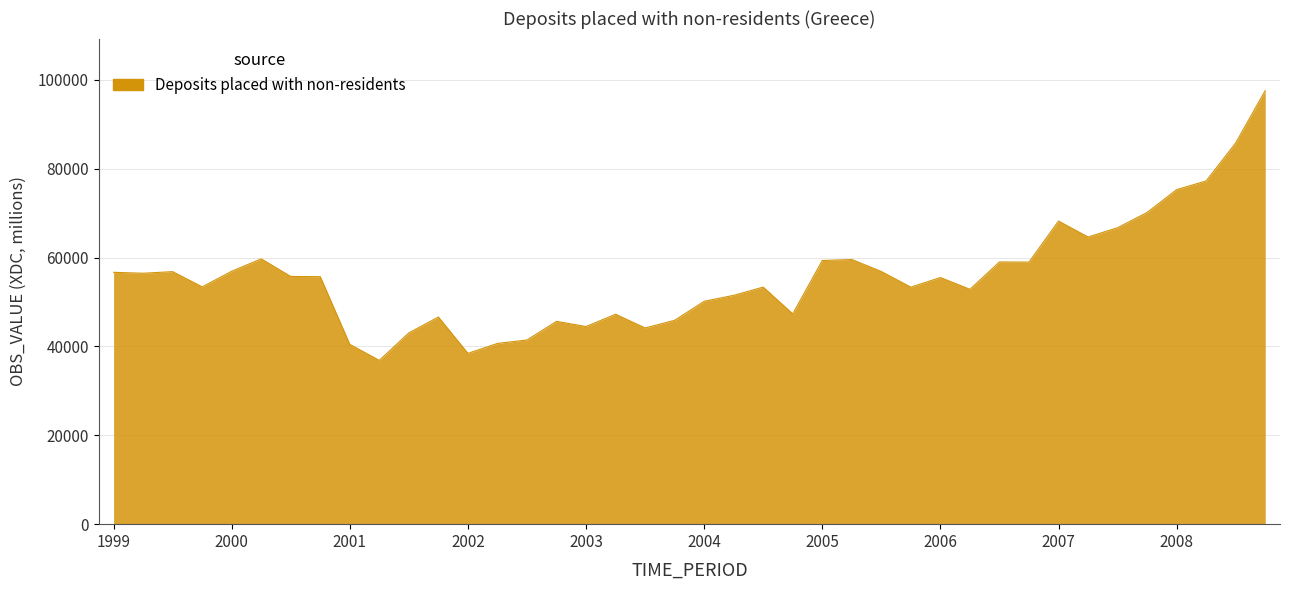

What is the smallest value displayed?

36877.7